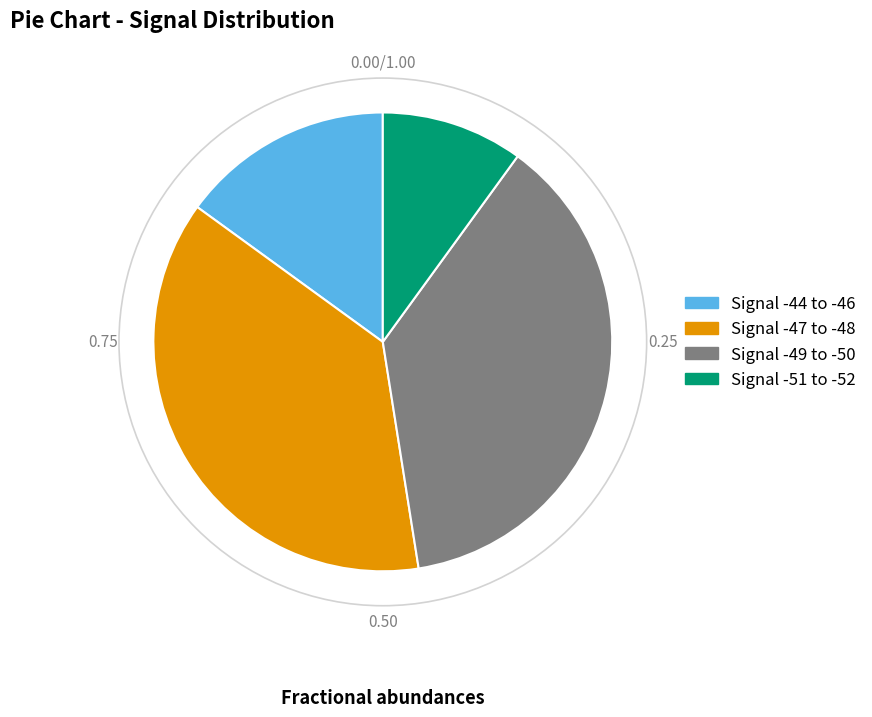

Is there a majority slice in this chart?

No